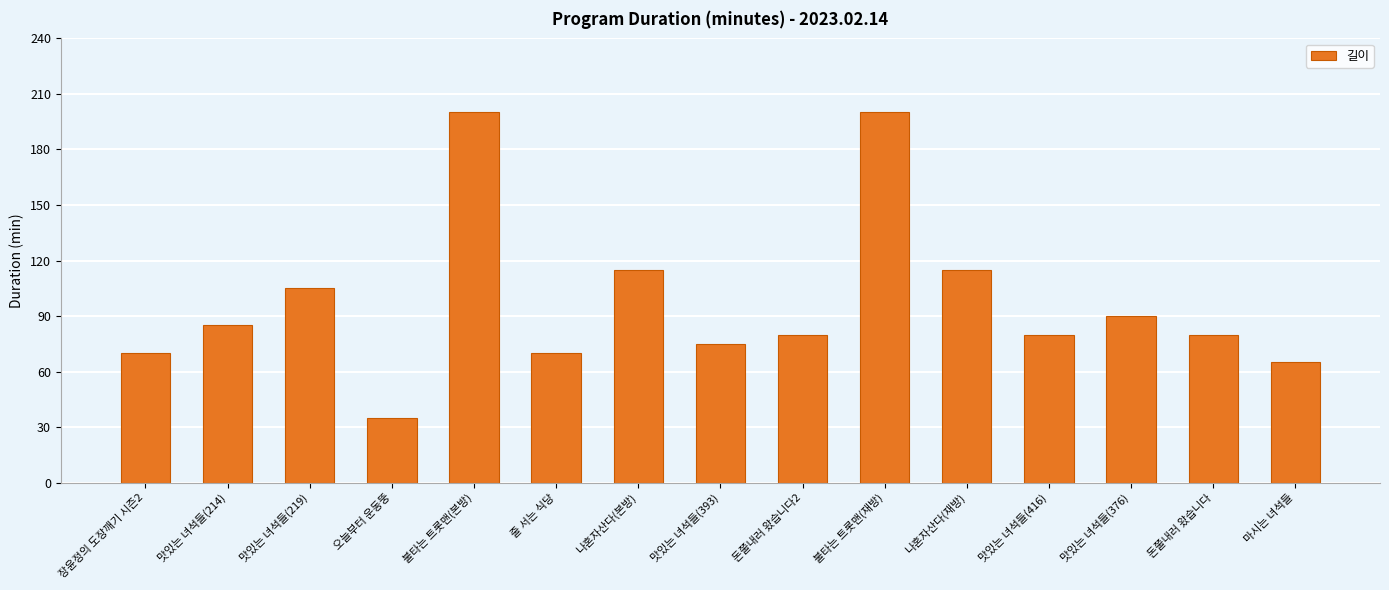

Approximately how many times larger is the value at 맛있는 녀석들(393) compared to 돈쭐내러 왔습니다?

0.9